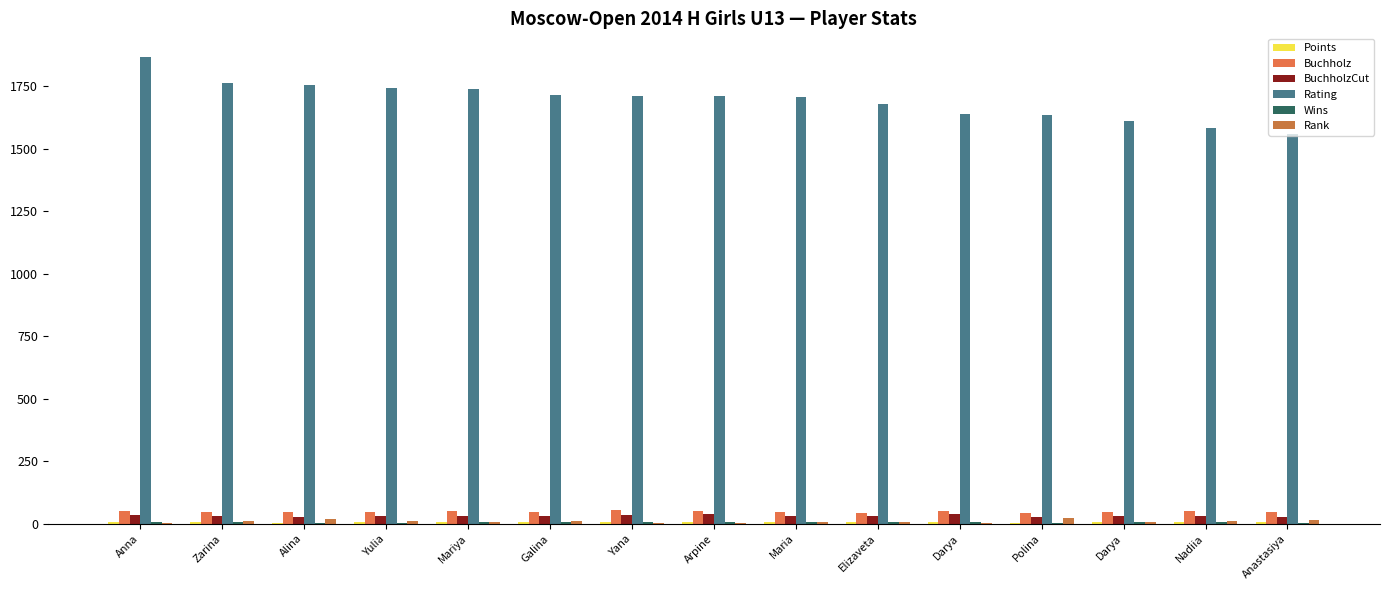

At which label is Wins closest to 5?

Zarina